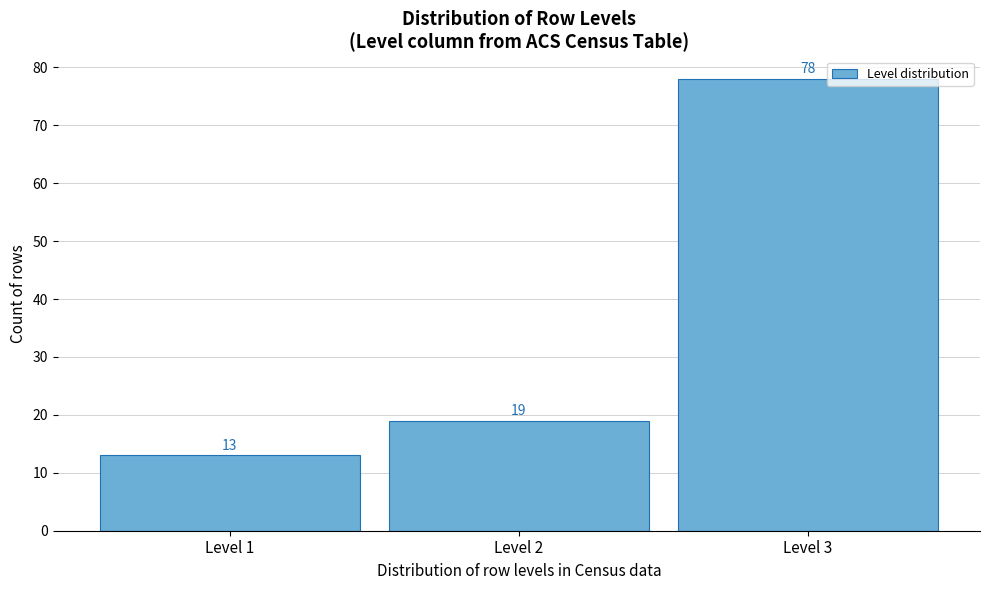

Reading left to right, what are all the values shown in this chart?

13	19	78